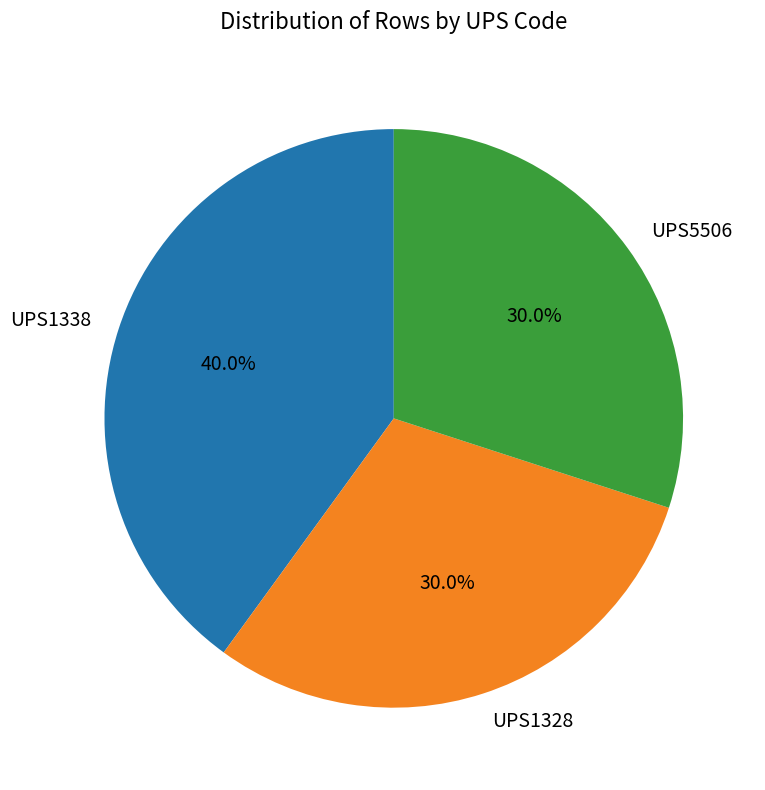

Is it true that UPS1328 is 30% of the pie?

True